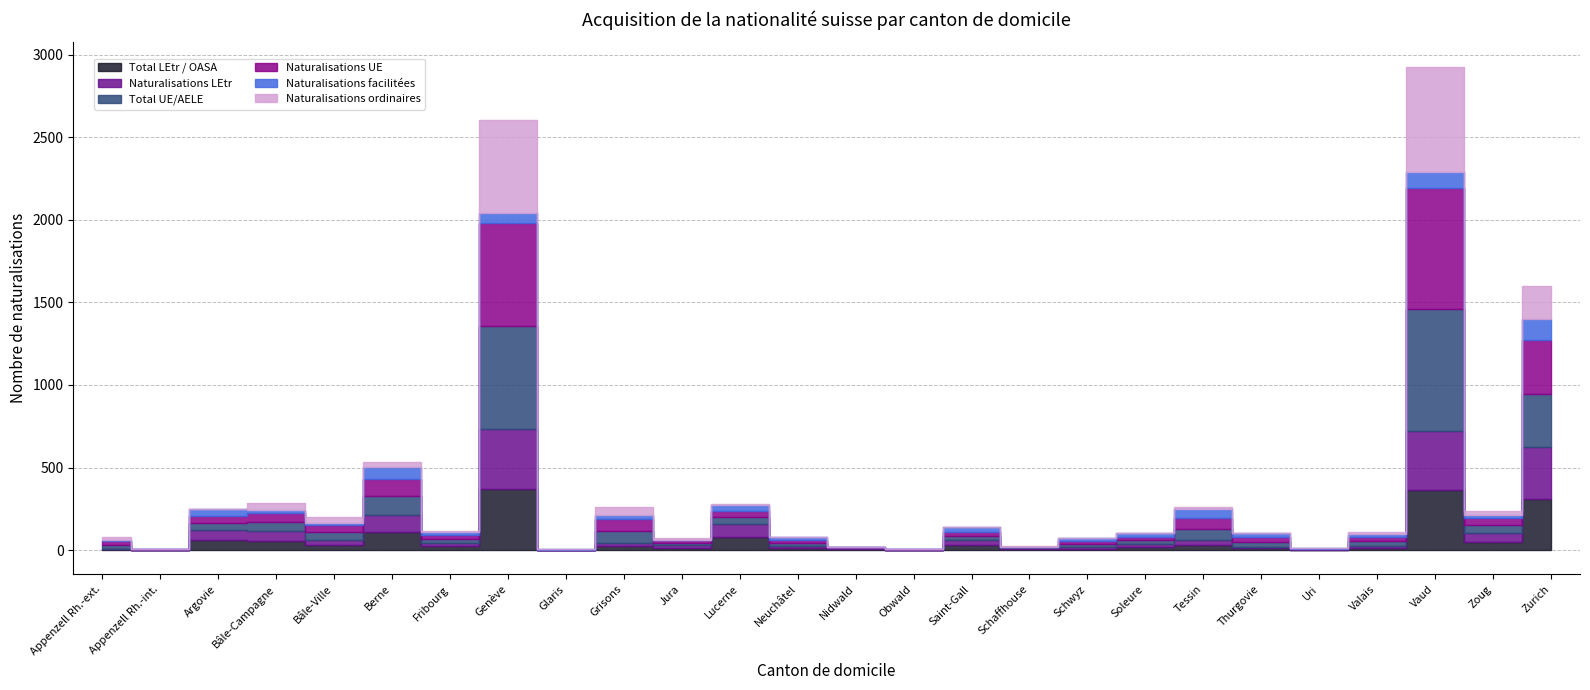

Rank the series by their maximum value, from lowest to highest.

Naturalisations facilitées, Total LEtr / OASA, Naturalisations LEtr, Naturalisations ordinaires, Total UE/AELE, Naturalisations UE